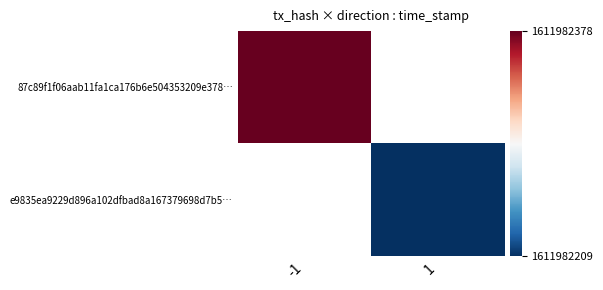

Between -1 and 1, which is larger?

-1